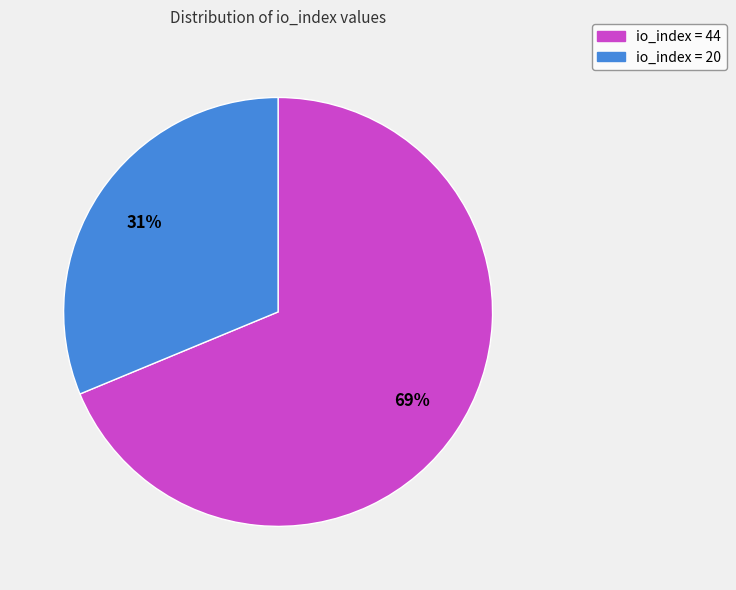

Is there any slice that represents more than half of the pie?

Yes